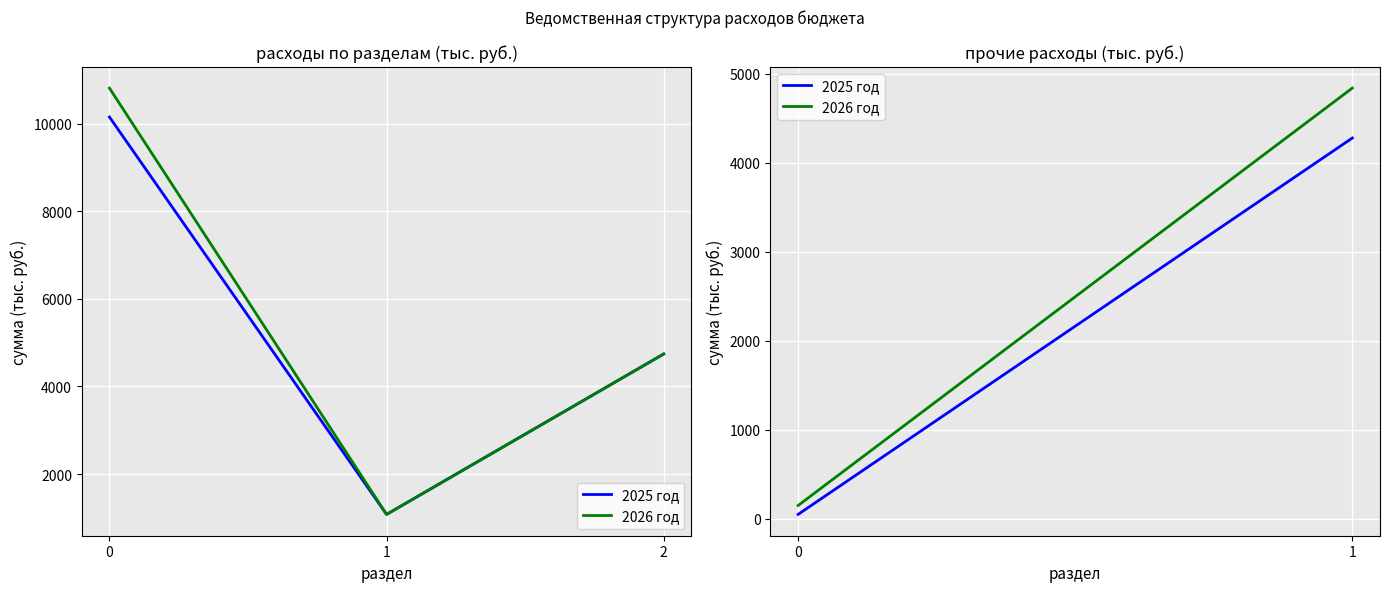

Rank the series by their average value, from highest to lowest.

2026 год, 2025 год